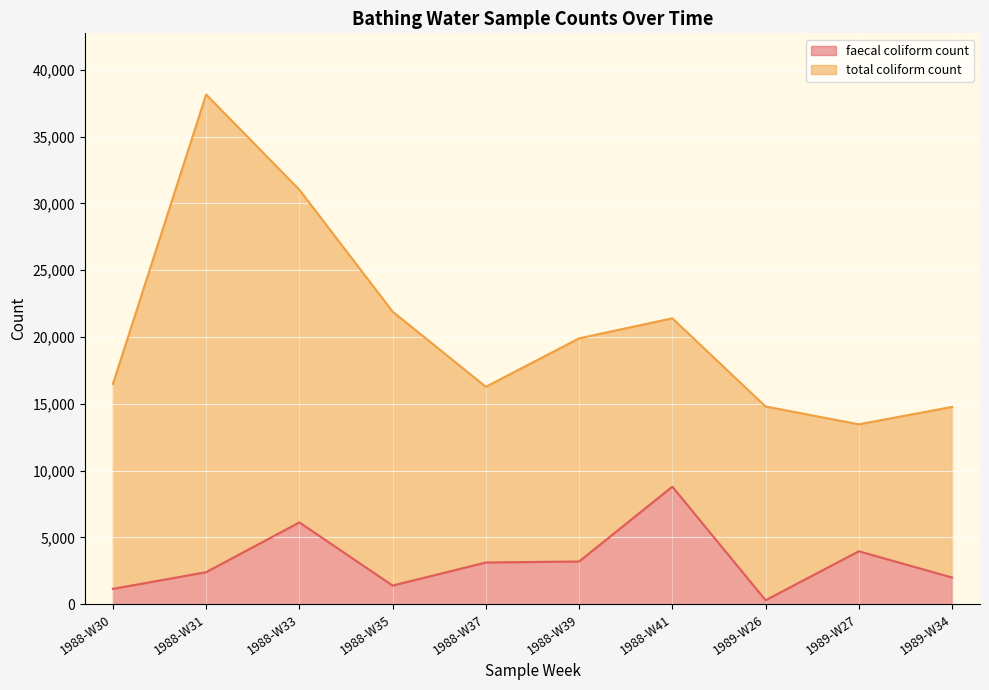

What is the label of the 8th point from the right?

1988-W33